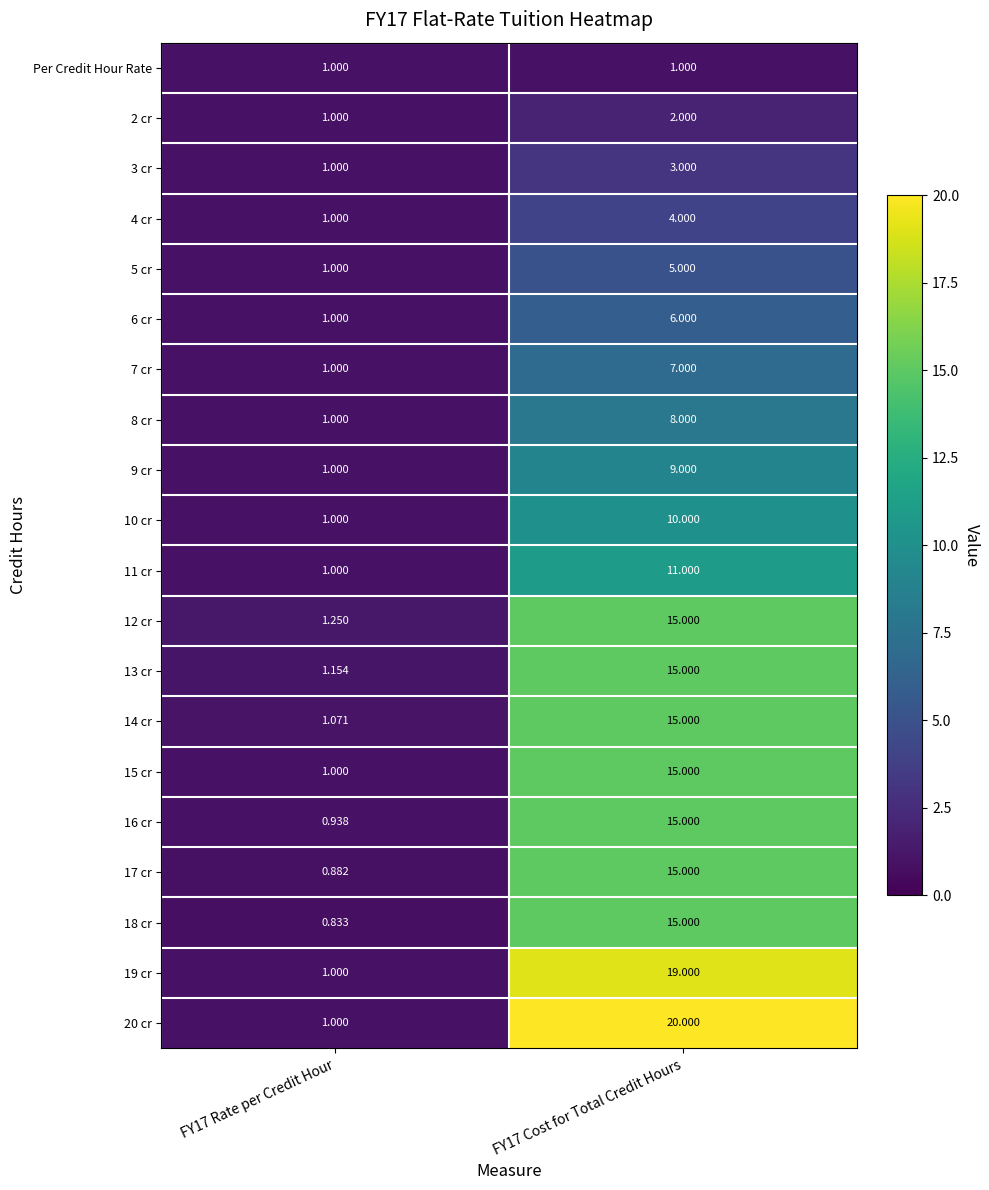

Is the value of 4 cr at FY17 Cost for Total Credit Hours greater than the value of 11 cr at FY17 Rate per Credit Hour?

Yes